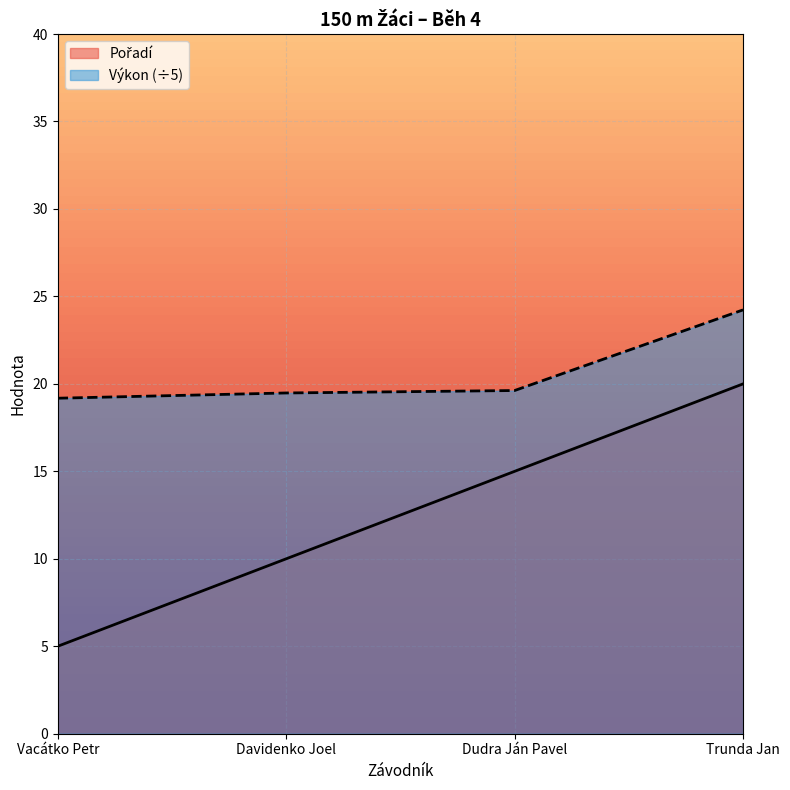

Rank the categories by Pořadí value from lowest to highest.

Vacátko Petr, Davidenko Joel, Dudra Ján Pavel, Trunda Jan